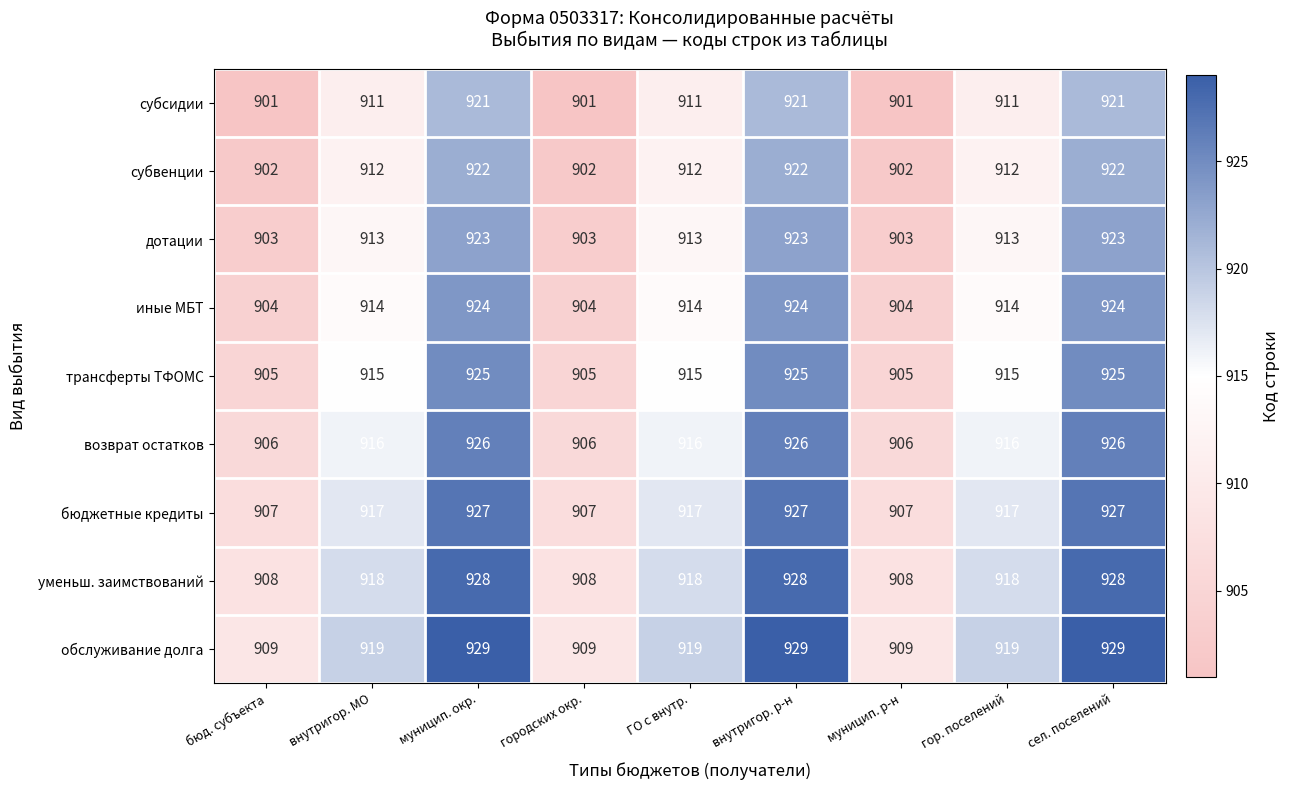

Is it true that обслуживание долга equals 1465 at городских окр.?

False